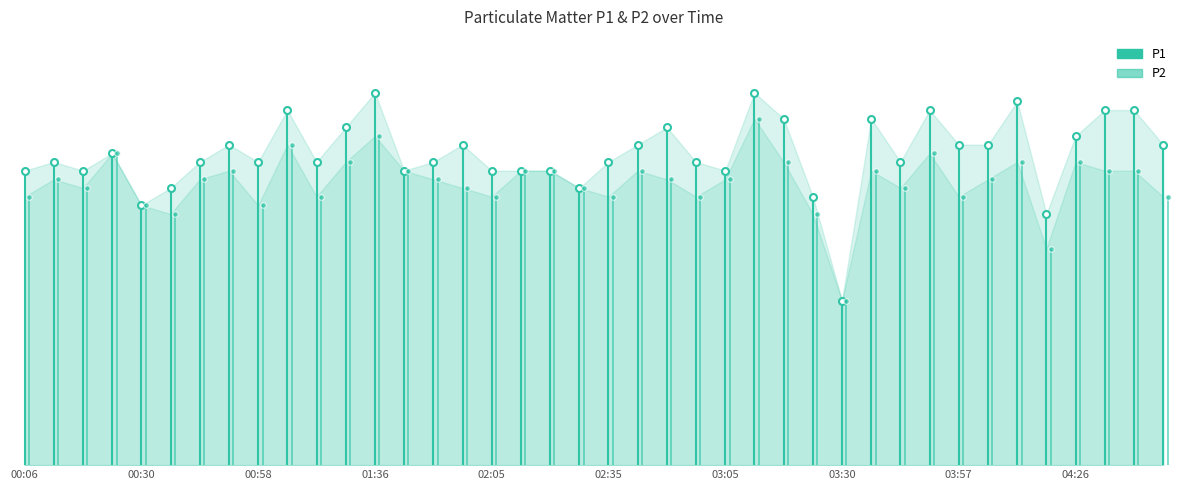

Rank the series by their maximum value, from lowest to highest.

P2, P1